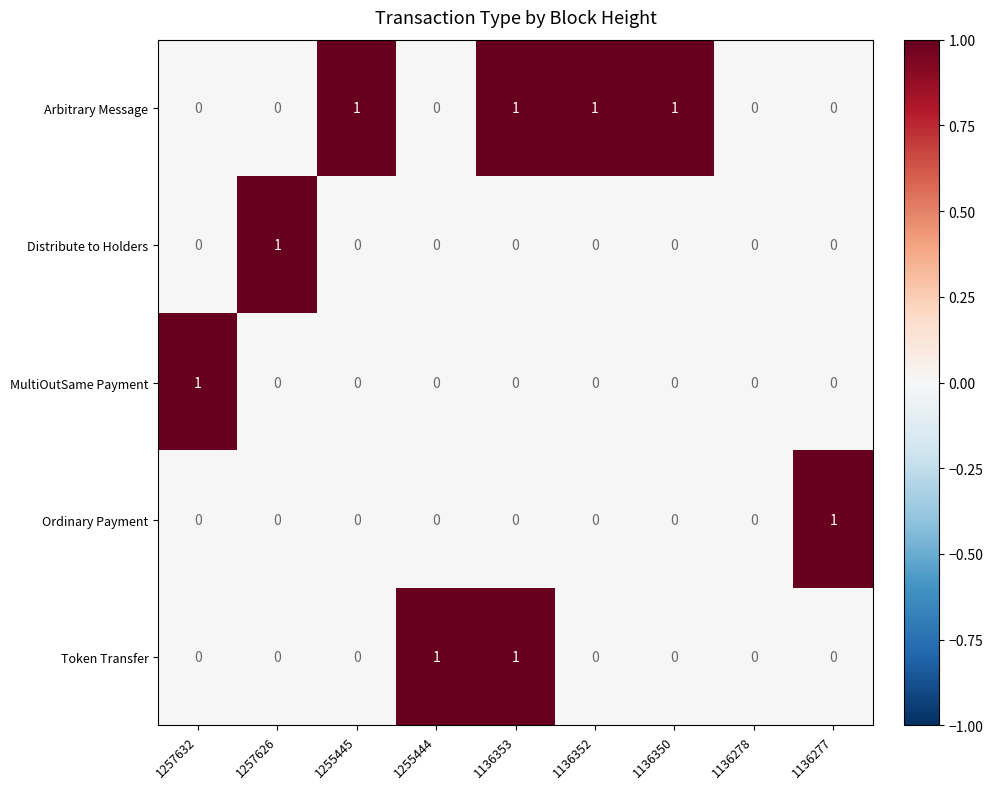

Is it true that Token Transfer equals 0 at 1257626?

True